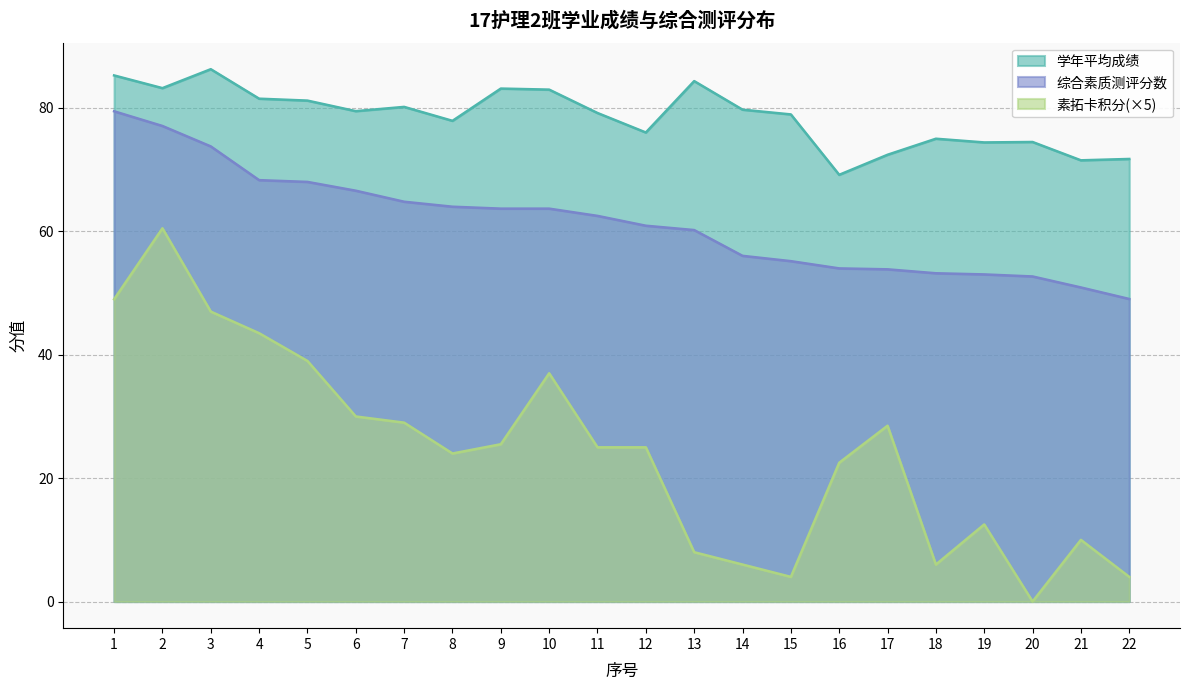

How many lines are shown in the chart?

3